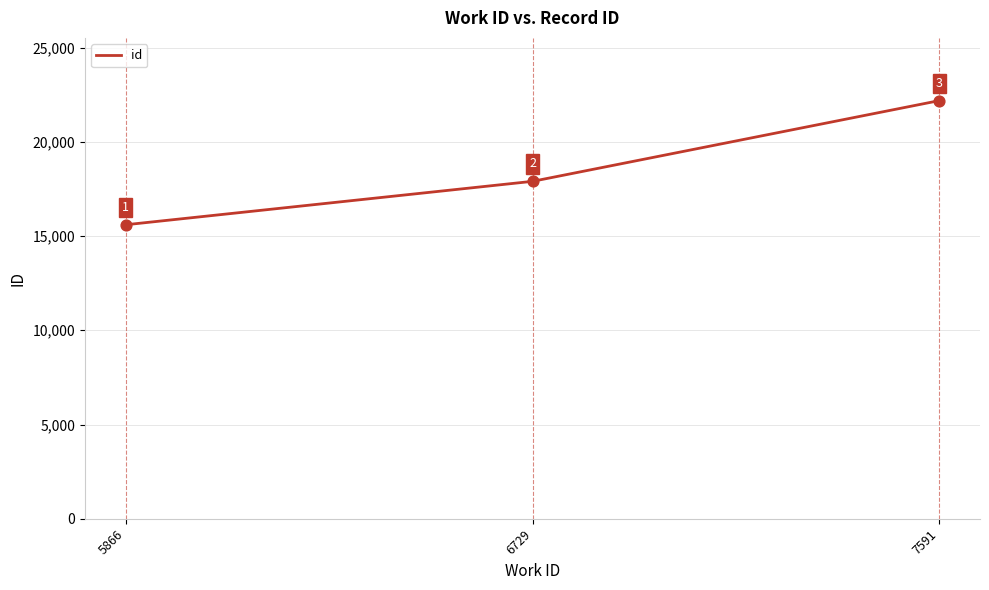

What is the ratio of the value at 6729 to the value at 7591?

0.8